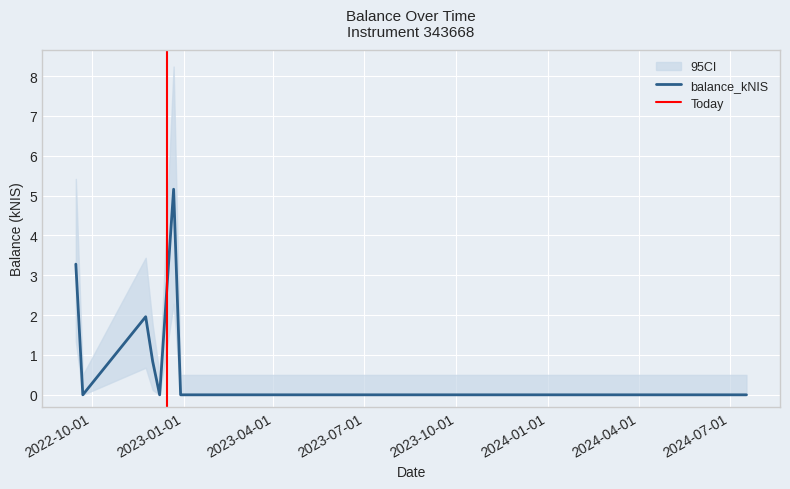

How many points are lower than both their immediate neighbors (excluding endpoints)?

2